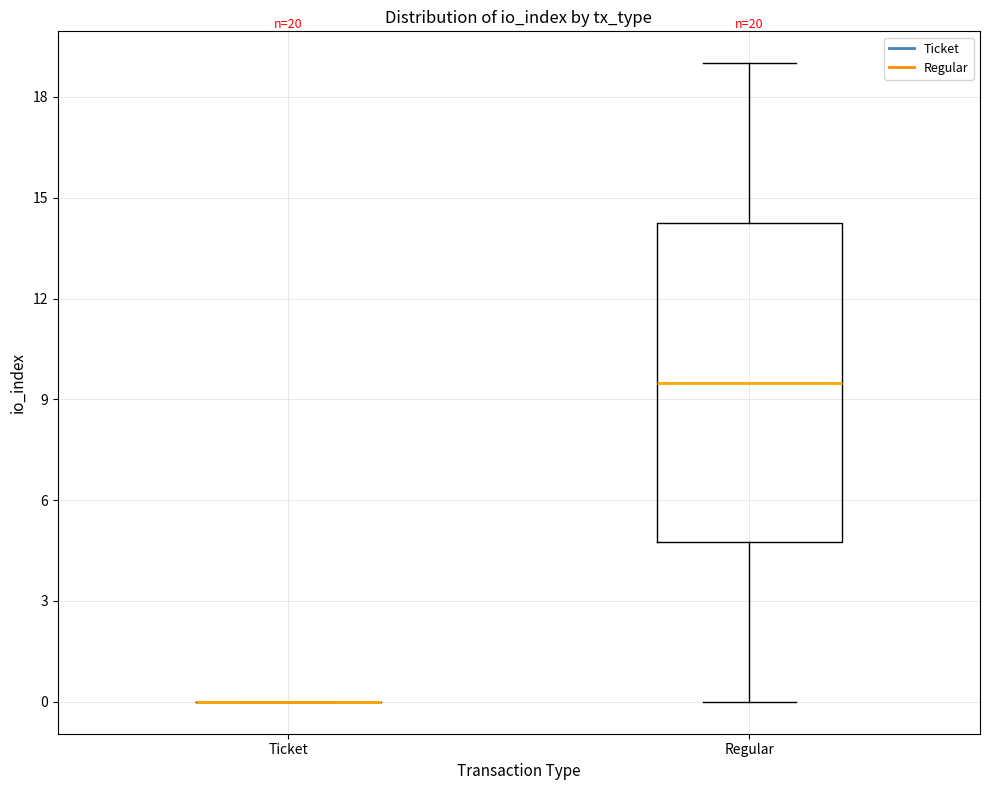

Which box is the tallest, from its lower edge to its upper edge?

Regular